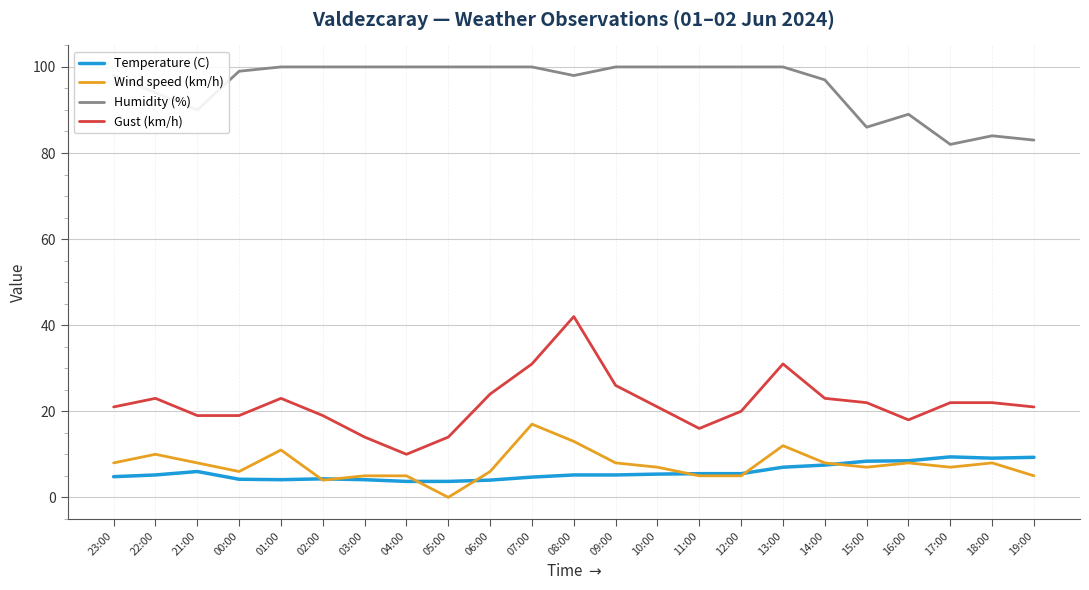

True or false: Gust (km/h) and Wind speed (km/h) intersect in this chart.

False